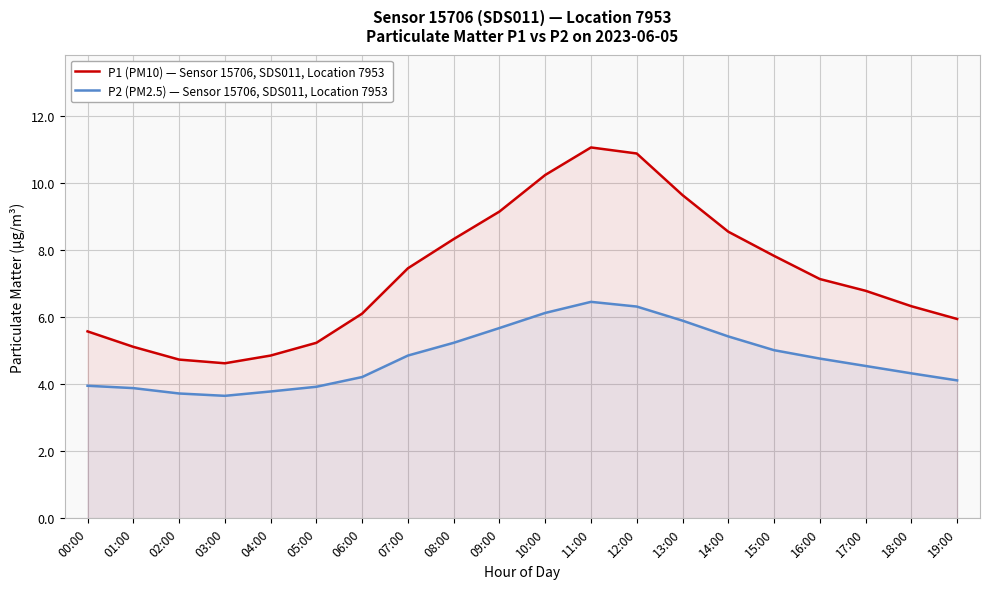

Is the value of P2 (PM2.5) — Sensor 15706, SDS011, Location 7953 at 18:00 greater than the value of P1 (PM10) — Sensor 15706, SDS011, Location 7953 at 02:00?

No